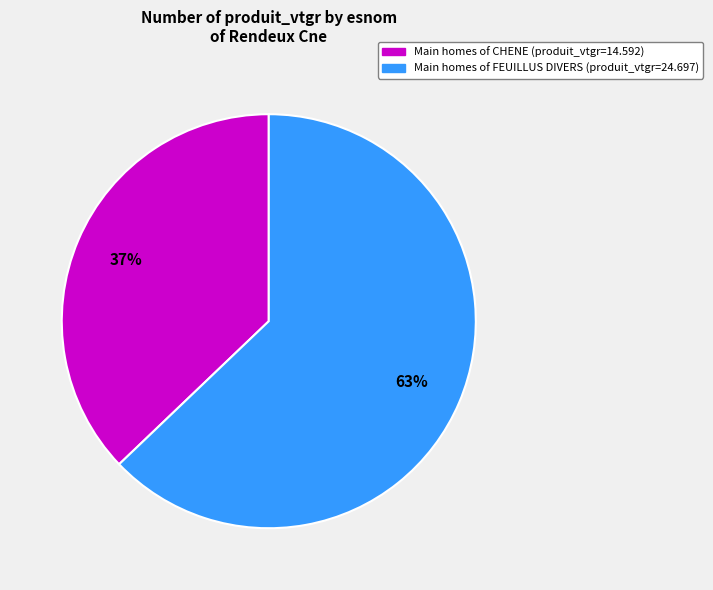

To the nearest percent, what is the difference between the largest and smallest slice percentages?

26%